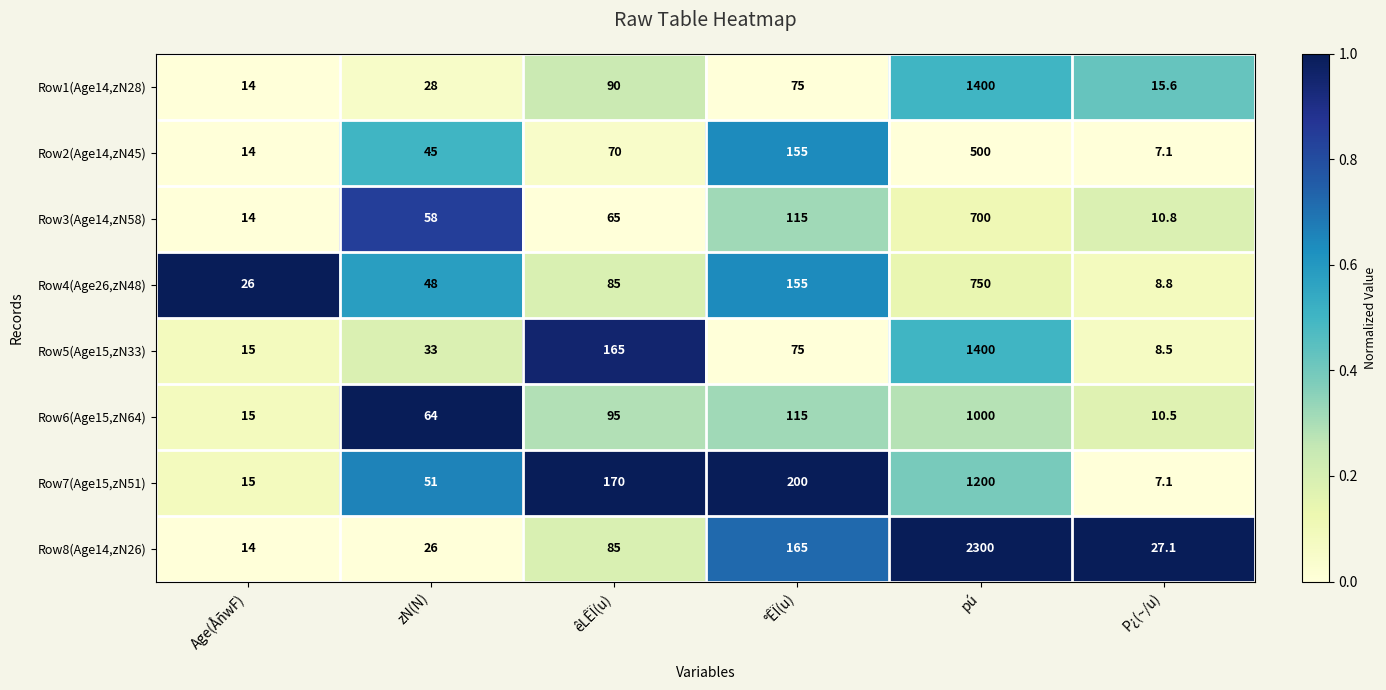

How many data points does each series have?

6